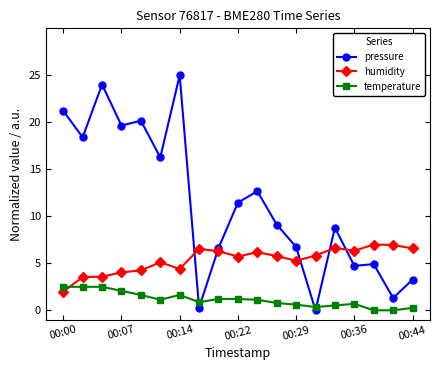

What is the difference between the second highest and second lowest values in the temperature series?

2.5